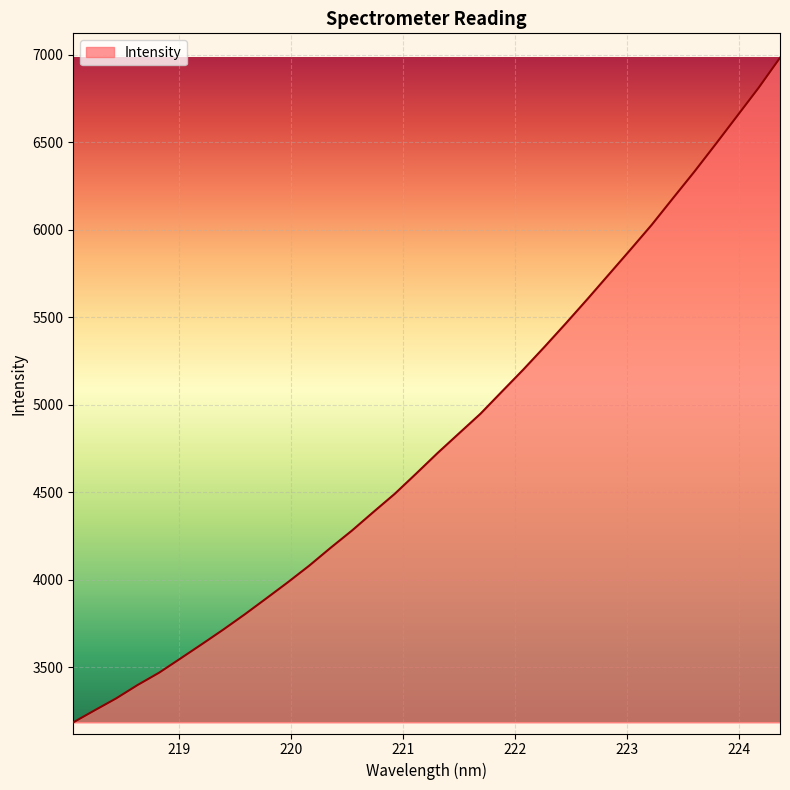

What is the greatest value displayed?

6983.2